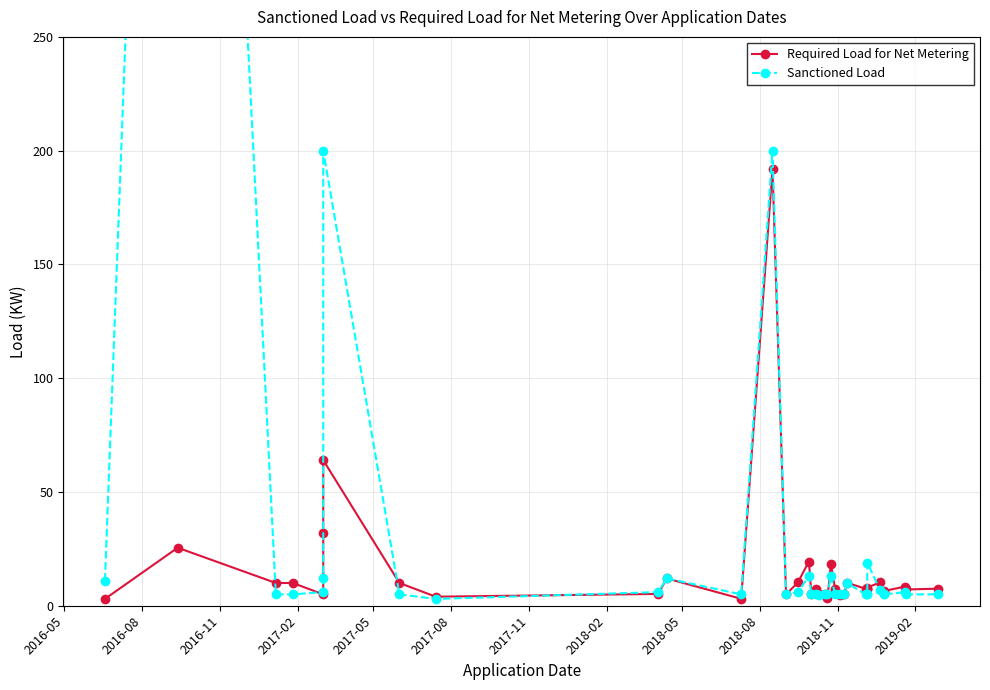

True or false: Sanctioned Load has more than 1 points higher than both neighbors.

True